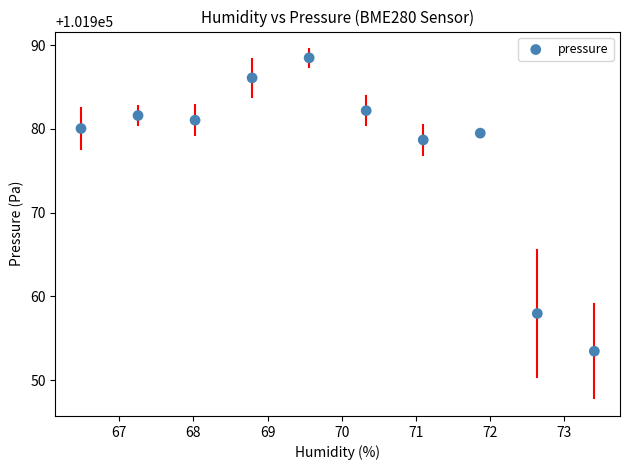

What is the average X value?

69.9